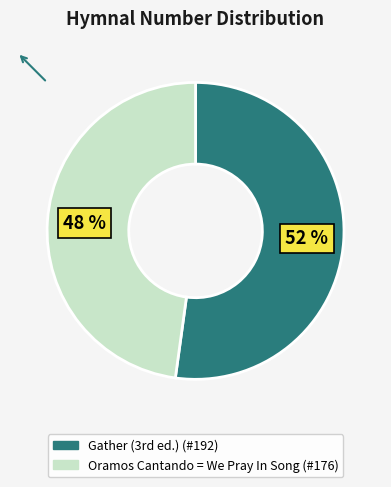

To the nearest percent, what portion does Oramos Cantando = We Pray In Song represent?

48%